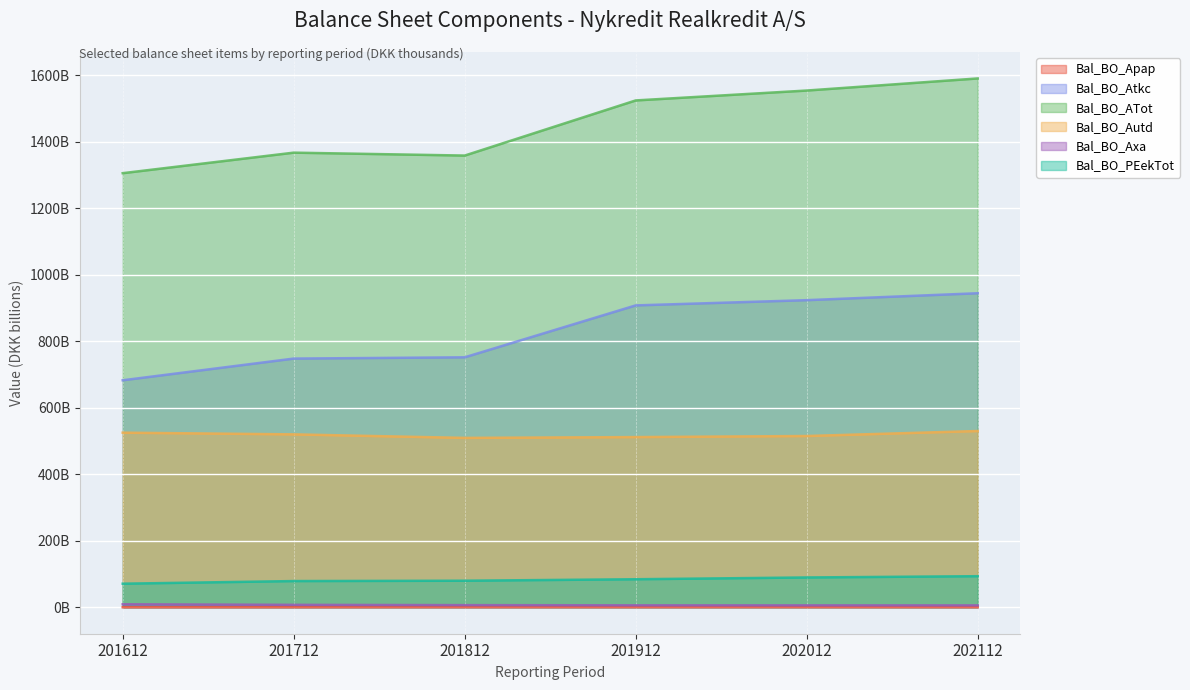

What are all the series names shown in the legend?

Bal_BO_Apap, Bal_BO_Atkc, Bal_BO_ATot, Bal_BO_Autd, Bal_BO_Axa, Bal_BO_PEekTot